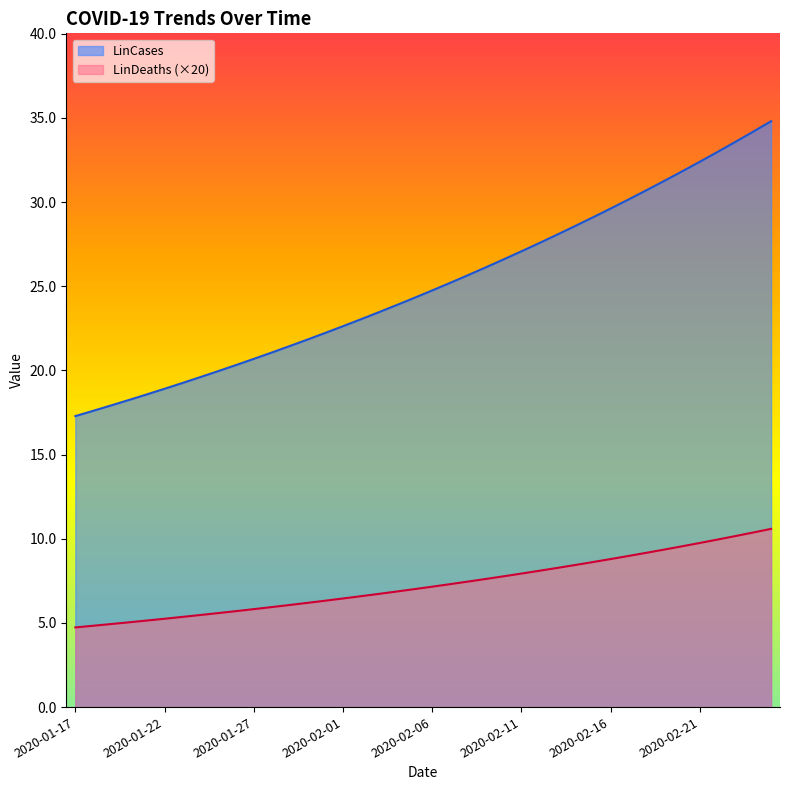

What is the smallest value displayed?

4.7